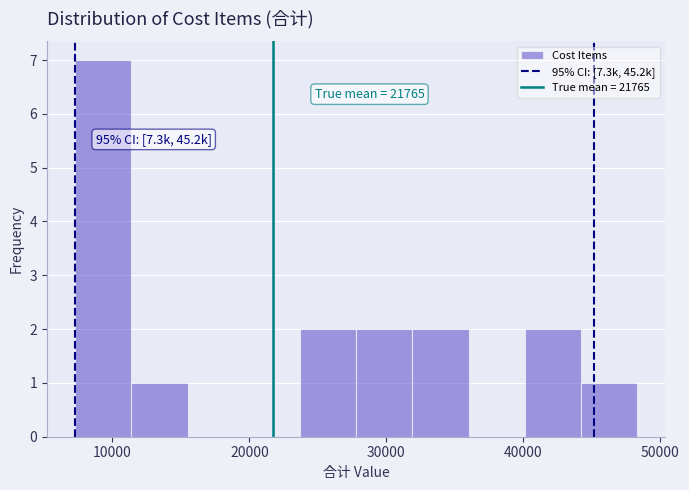

Over which range of the x-axis is the bar tallest?

7000 to 11000